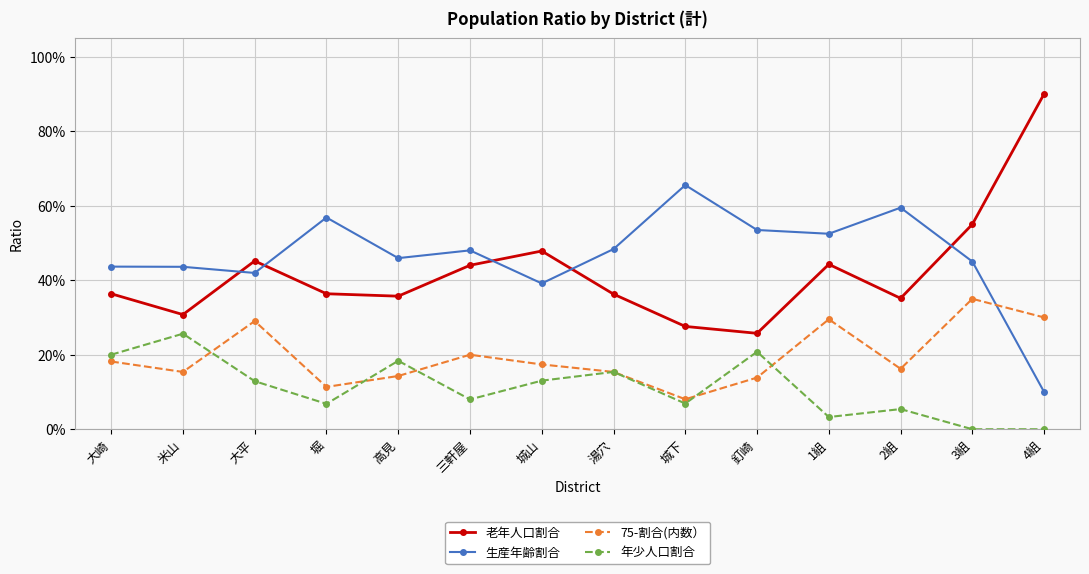

Is this an area chart (filled region under the line)?

No